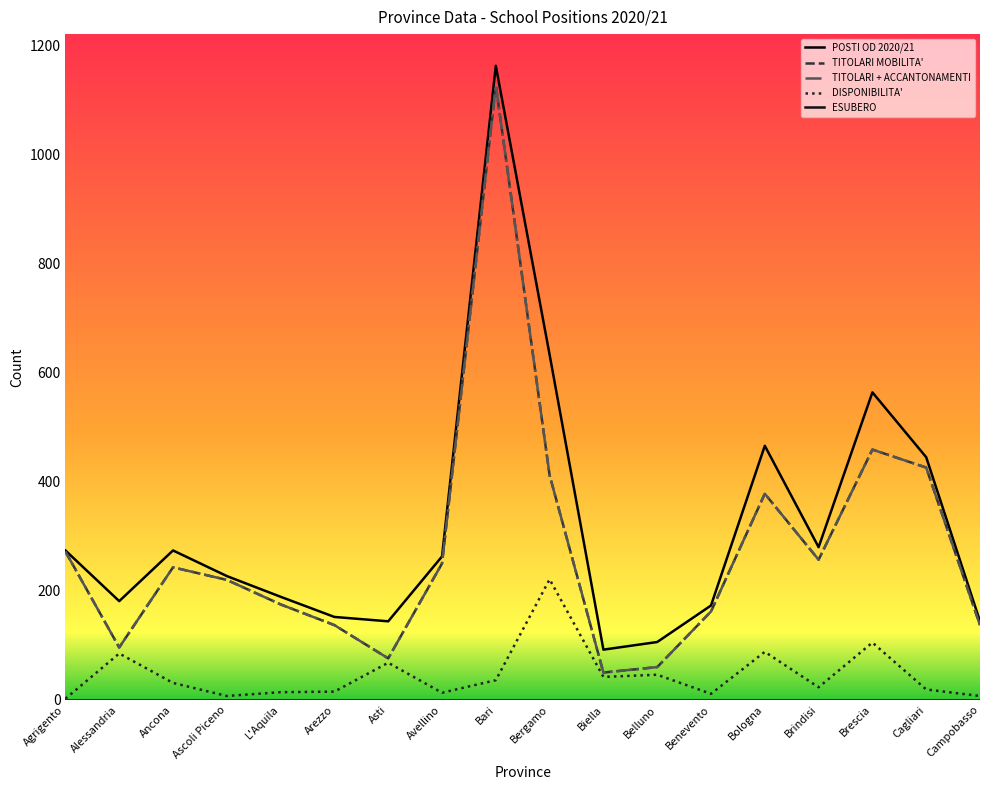

Does the chart display data point markers on the line(s)?

No